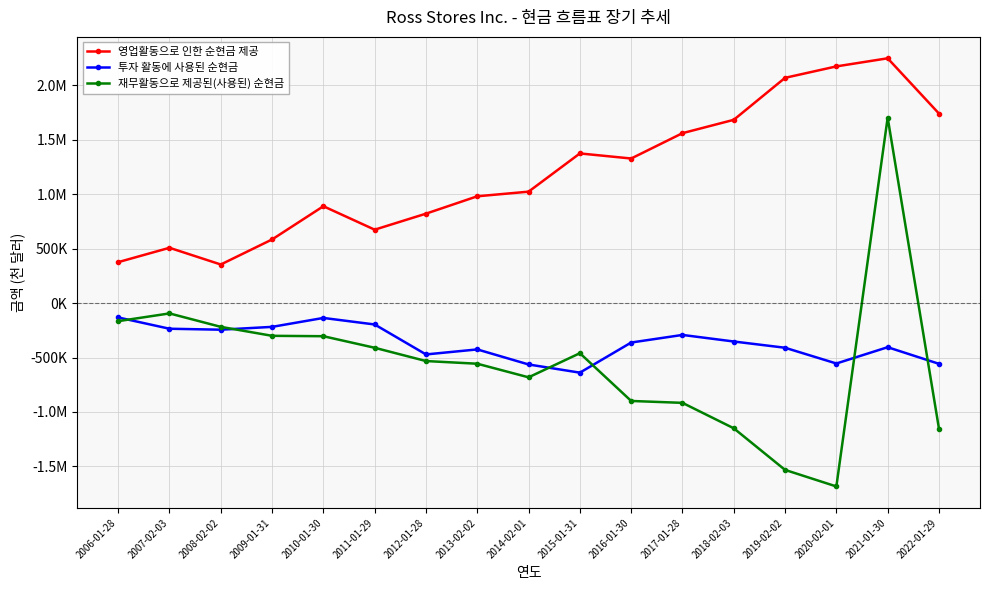

Is this an area chart (filled region under the line)?

No